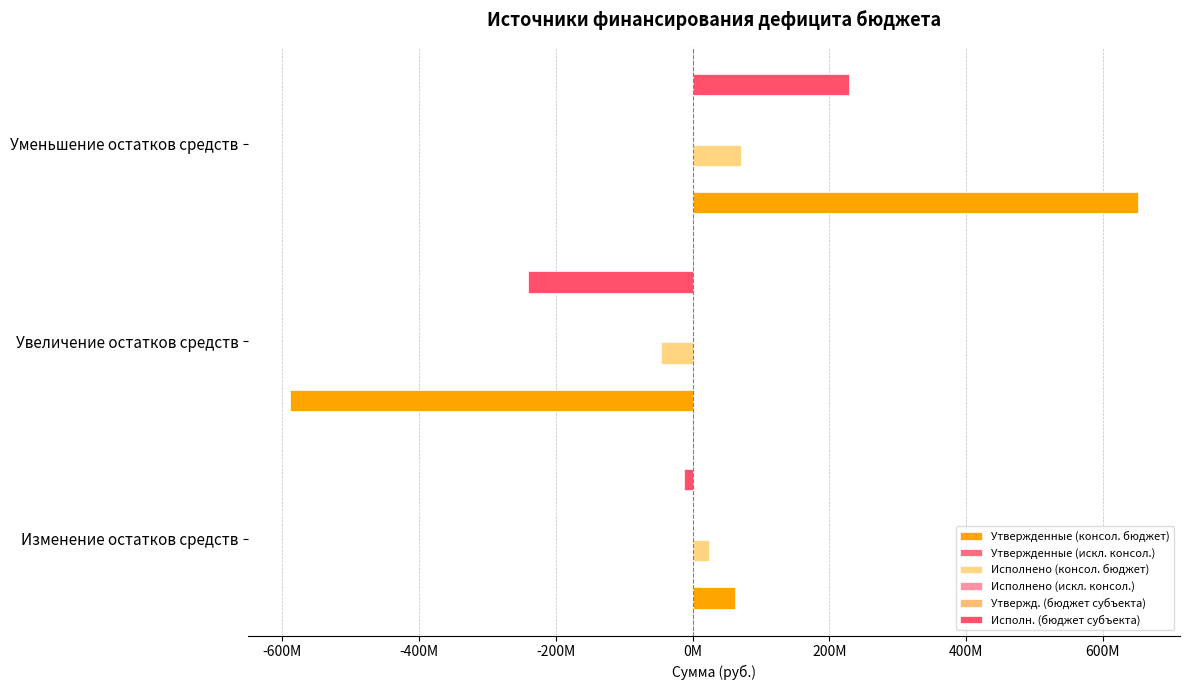

What is the average value of the Исполнено (искл. консол.) series?

0.1